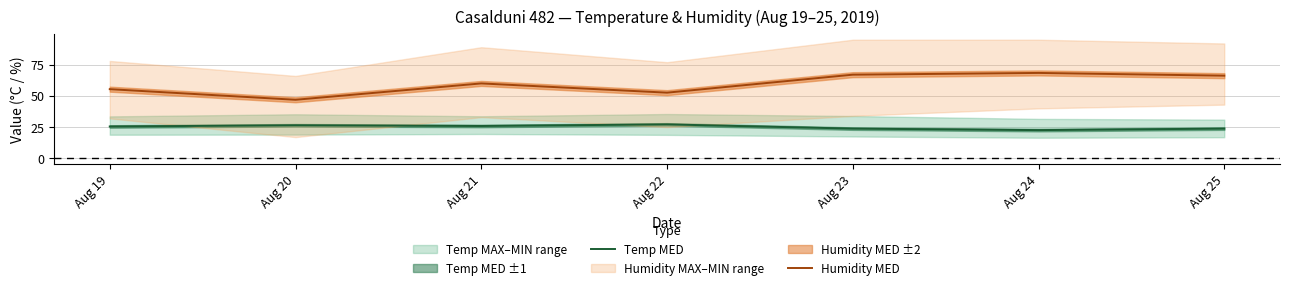

What is the difference between the highest and lowest values at Aug 22?

25.4